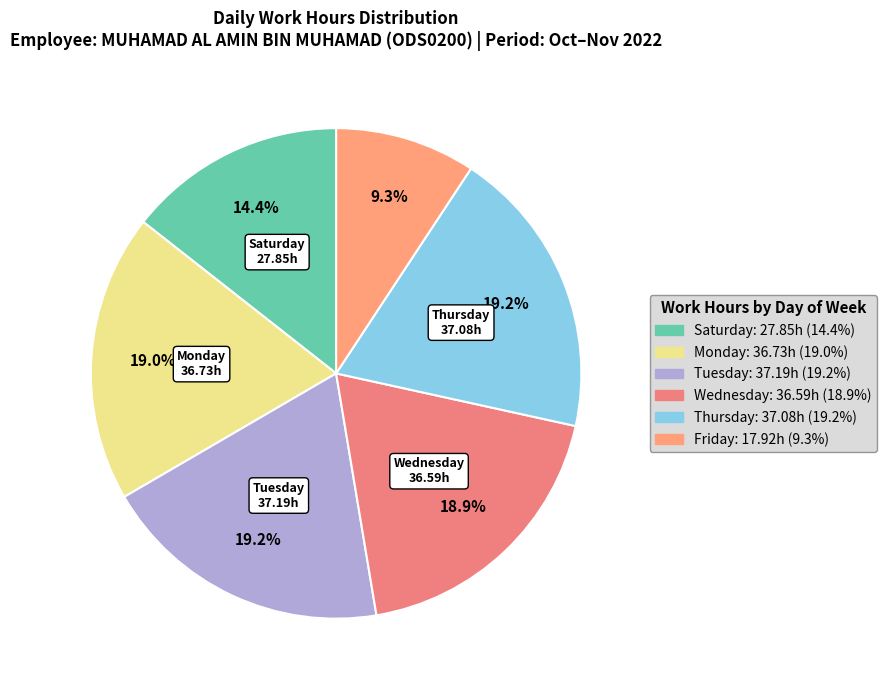

How many slices are in this pie chart?

6